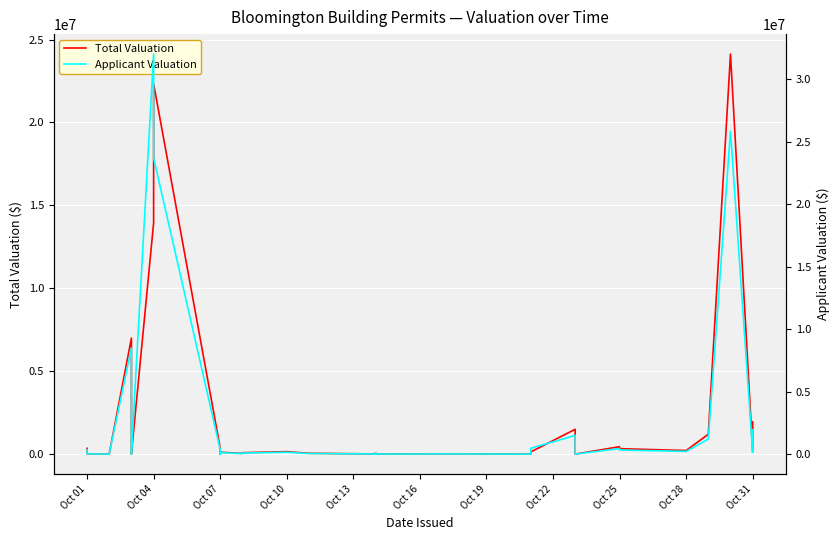

Which series has the largest total across all categories?

Applicant Valuation